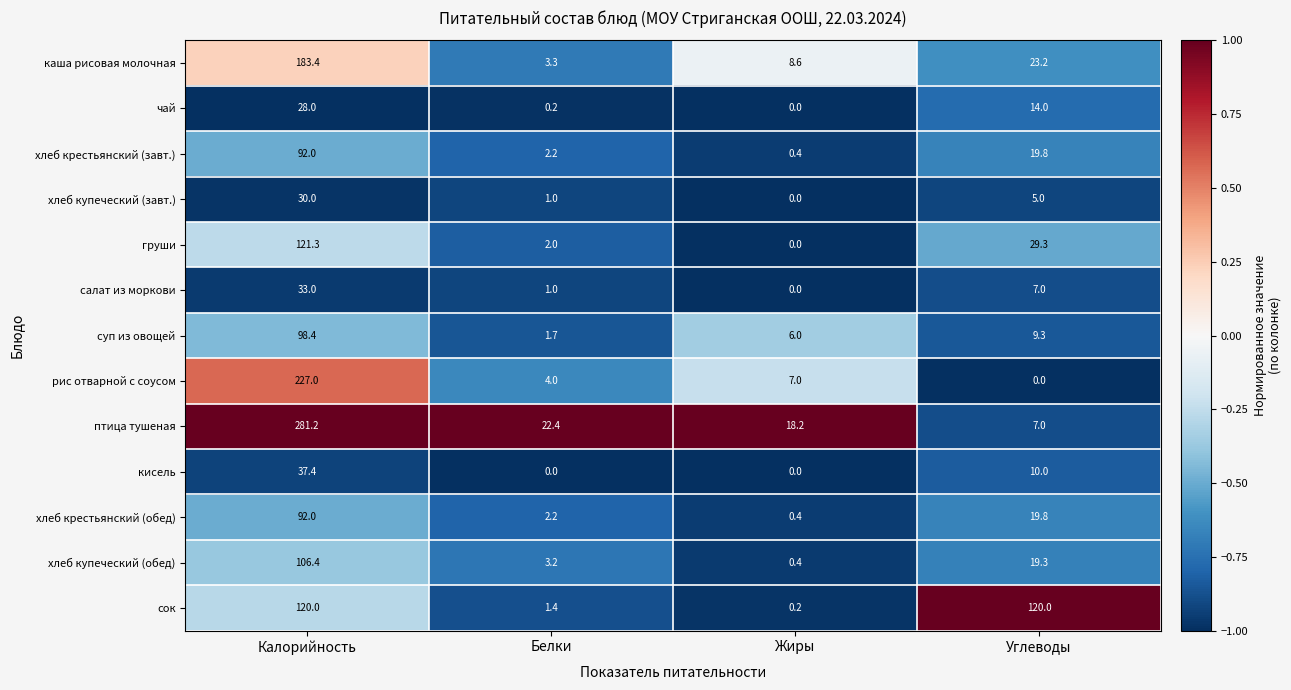

What is the minimum value shown in the chart?

0.0